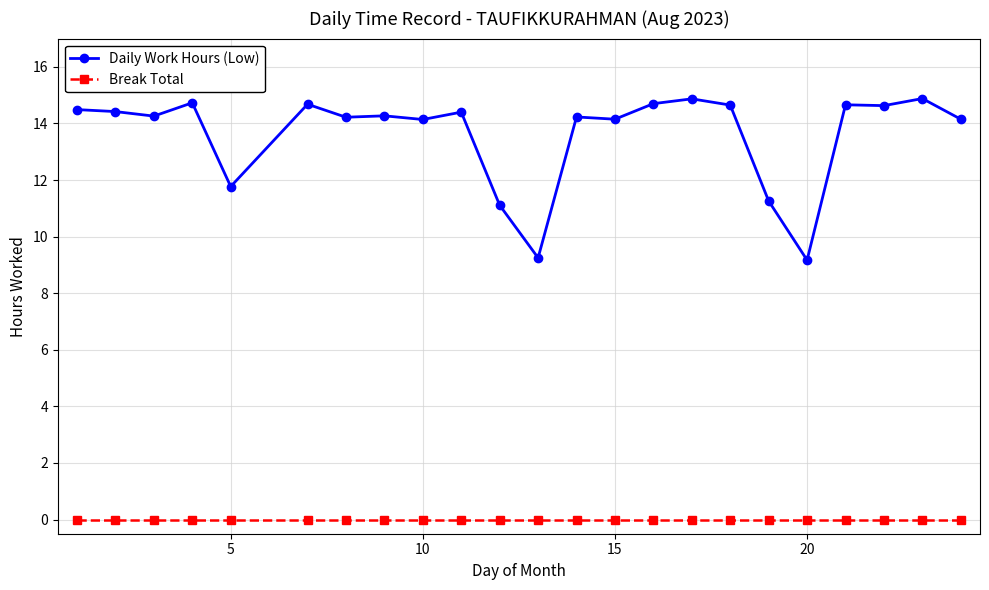

List the series in order of their overall mean, highest first.

Daily Work Hours (Low), Break Total